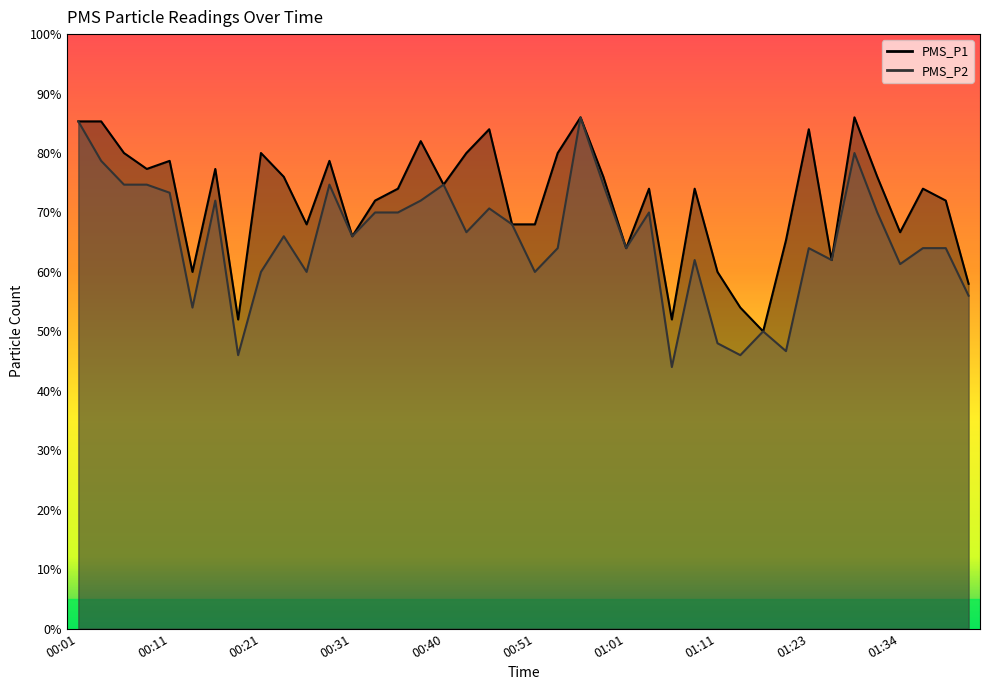

How many series are shown in this chart?

2